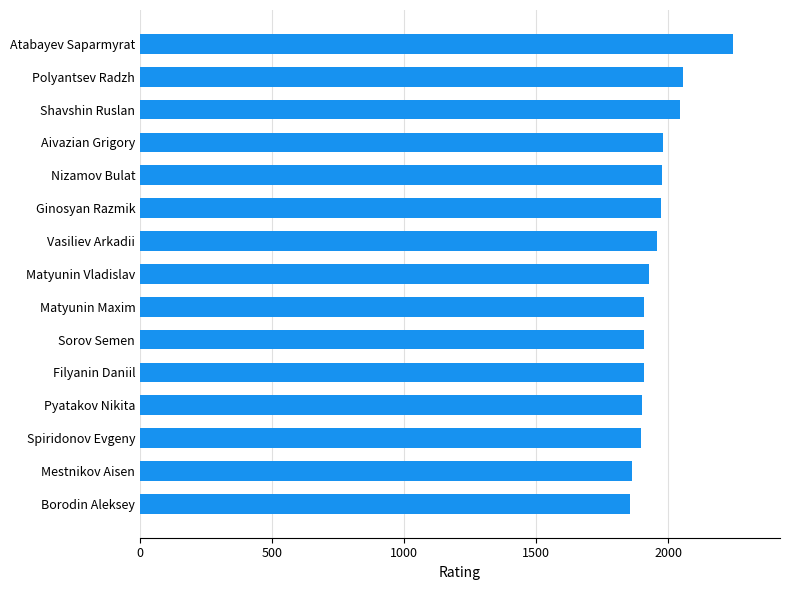

What value does the data have at Matyunin Vladislav?

1929